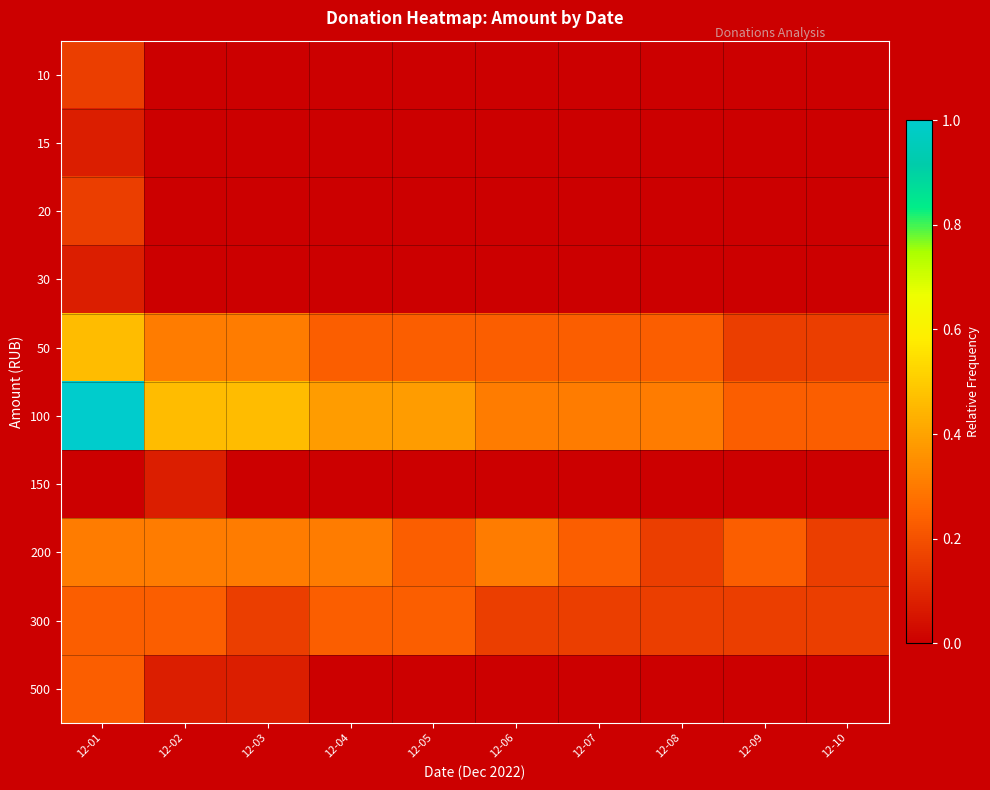

Count the number of data series in this chart.

10